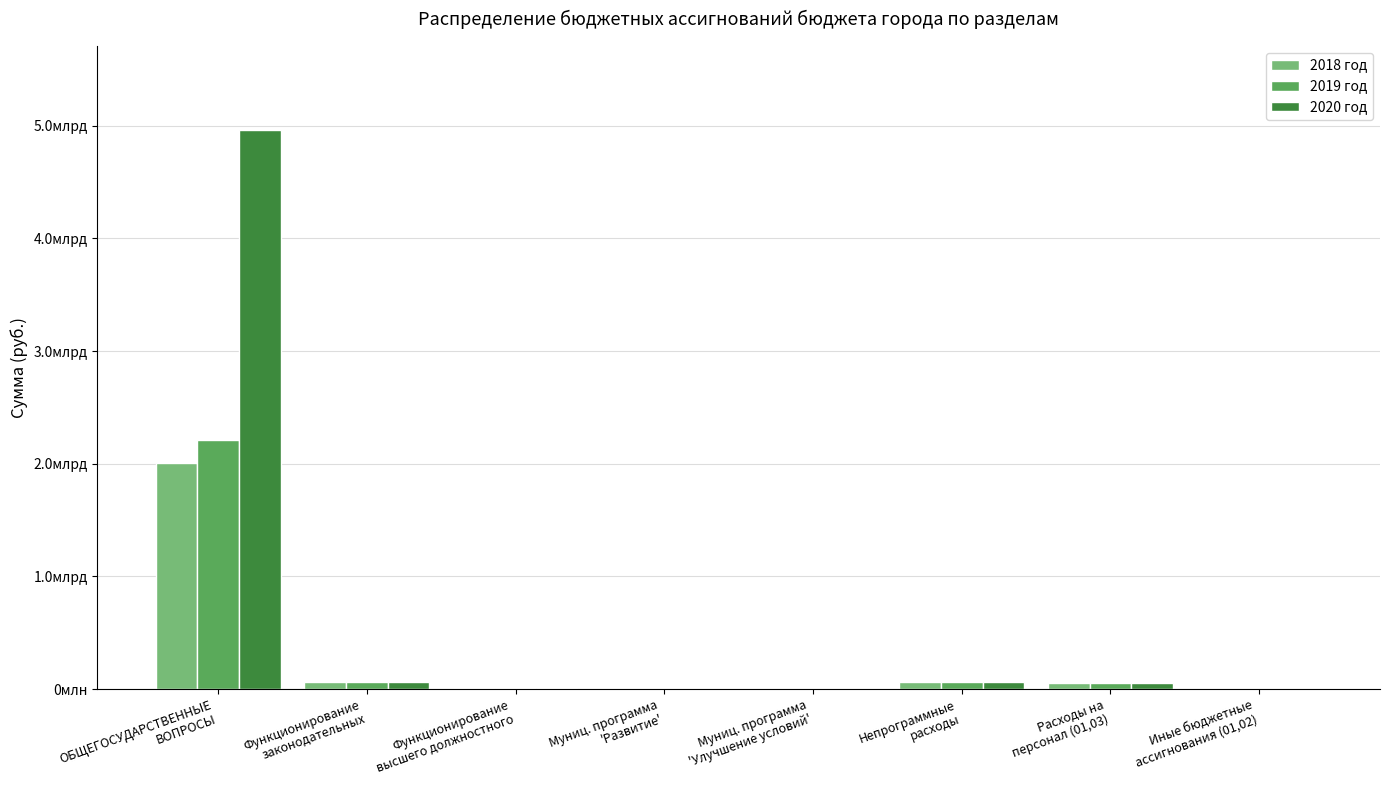

What is the sum of all 2020 год values?

5148060052.7